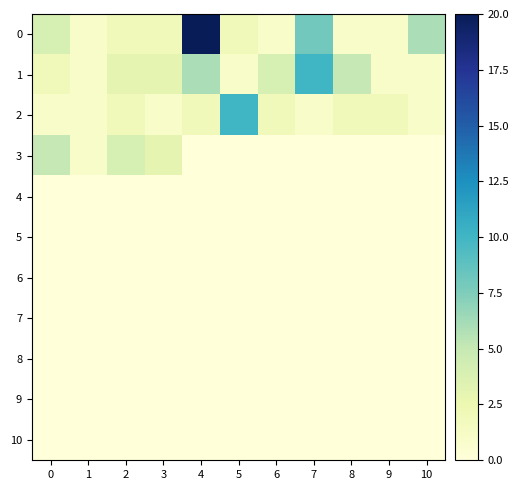

List the series in order of their peak value, lowest first.

4, 5, 6, 7, 8, 9, 10, 3, 1, 2, 0